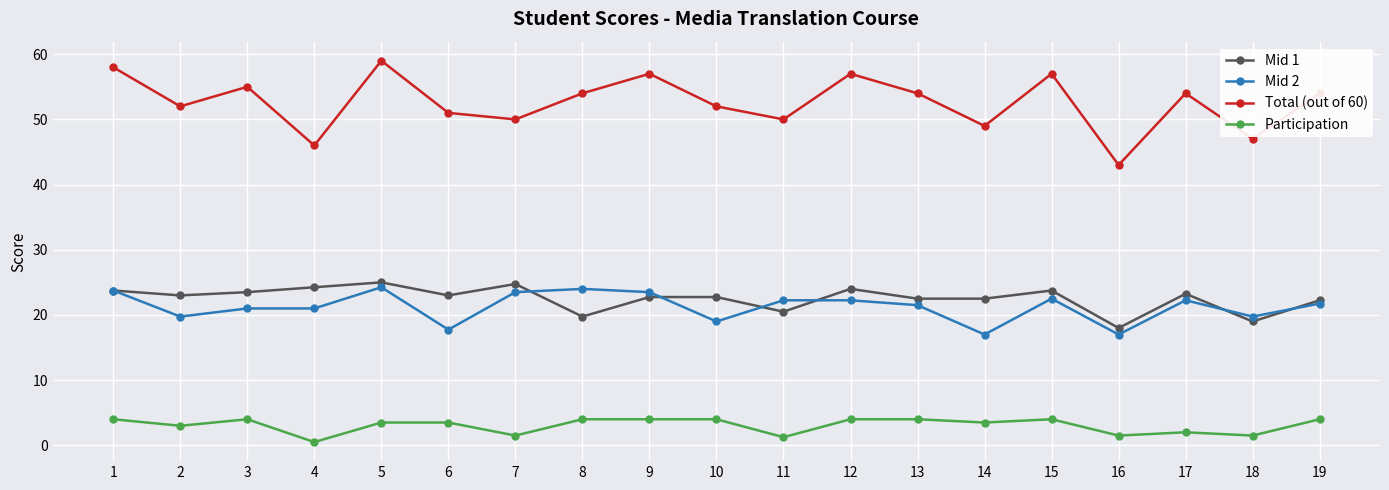

What is the total value across all series at 4?

91.8